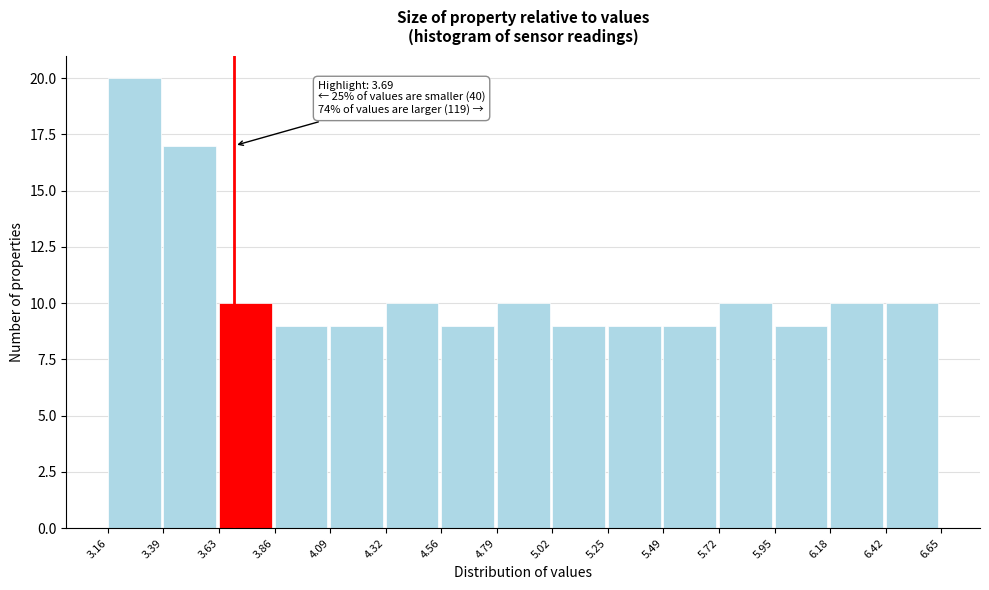

Which range on the x-axis has the tallest bar?

3.16 to 3.39